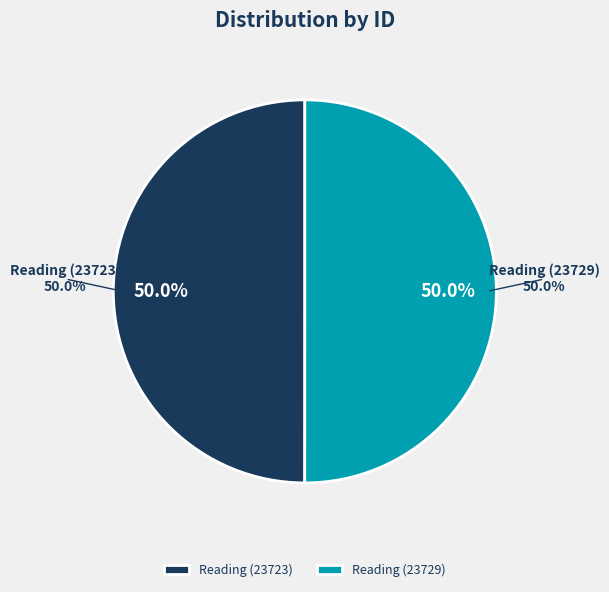

What is the ratio of the value at Reading (23729) to the value at Reading (23723)?

1.0